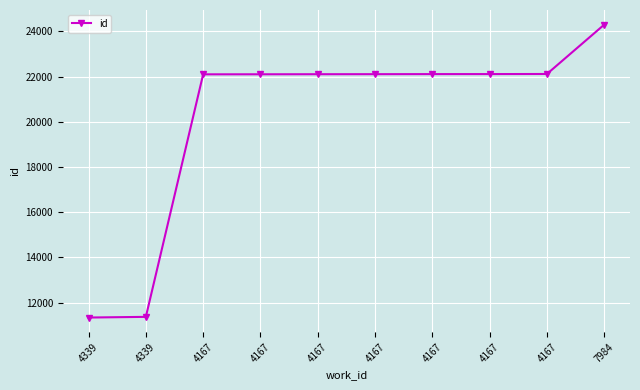

What is the value of the 9th point from the left?

22099